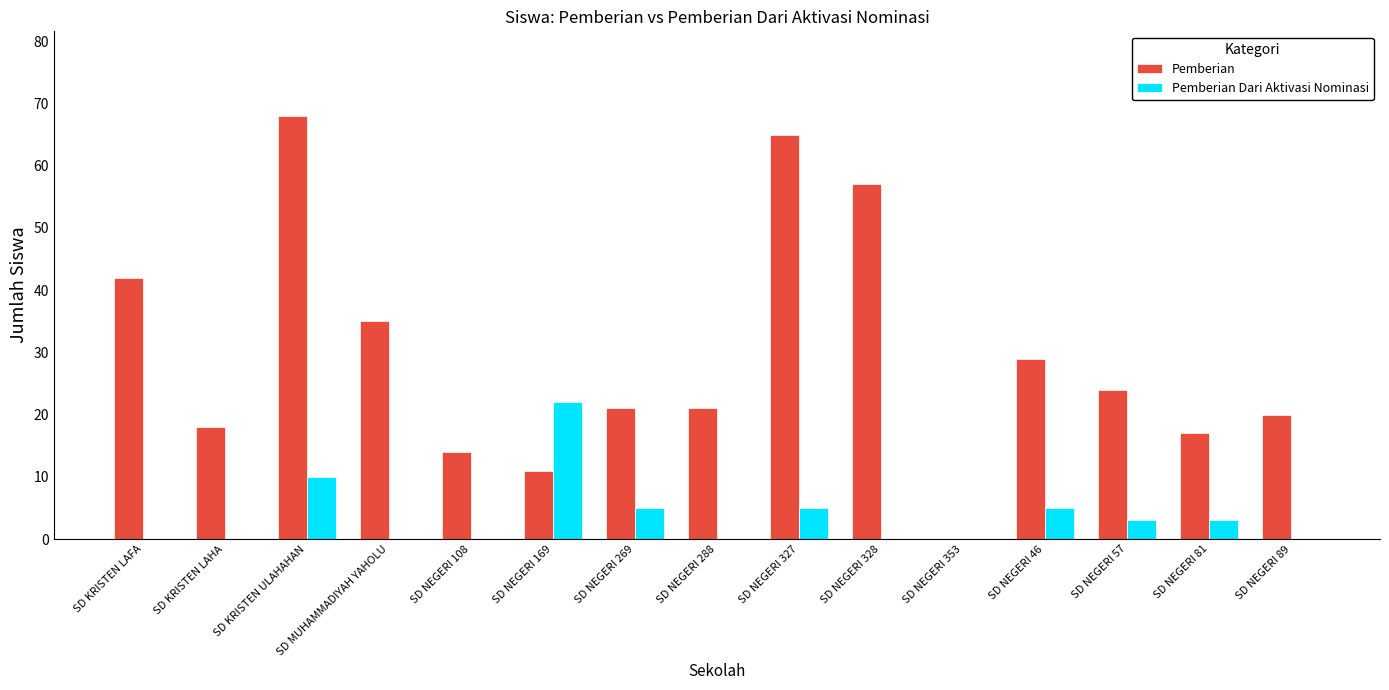

What is the sum of the Pemberian Dari Aktivasi Nominasi values at SD NEGERI 288 and SD NEGERI 327?

5